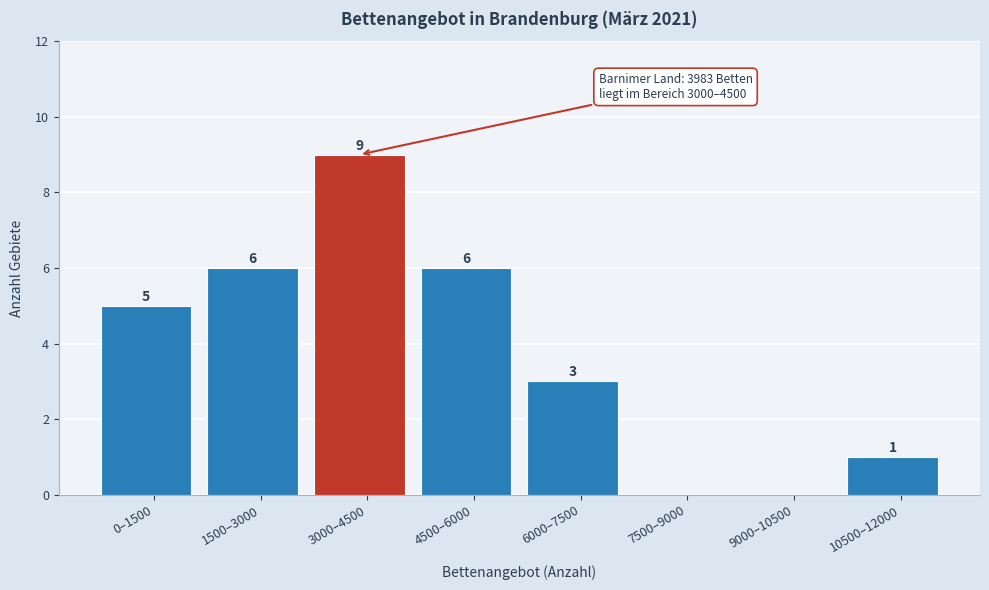

Reading left to right, what are all the values shown in this chart?

0–1500=5	1500–3000=6	3000–4500=9	4500–6000=6	6000–7500=3	7500–9000=0	9000–10500=0	10500–12000=1